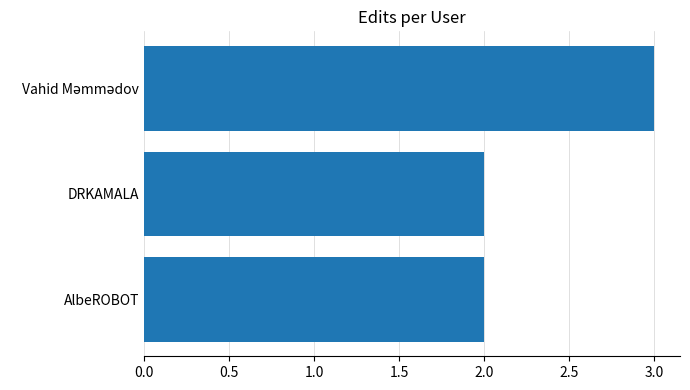

The value at AlbeROBOT is 2. True or false?

True